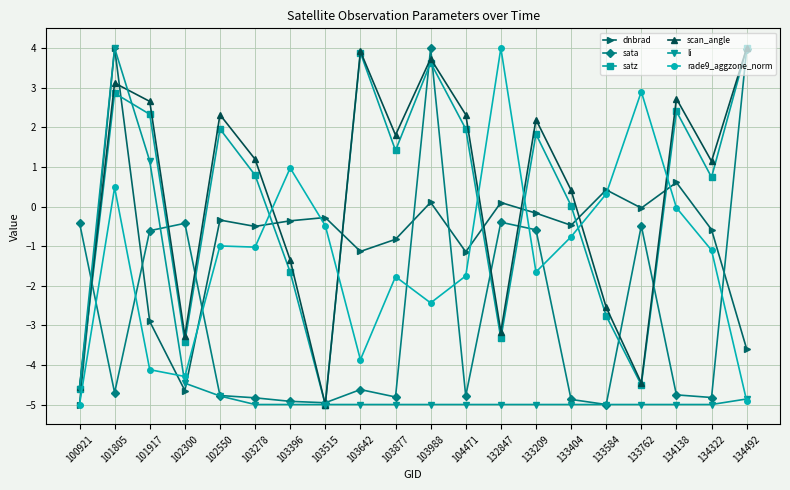

At which category does satz reach its first local peak?

101805